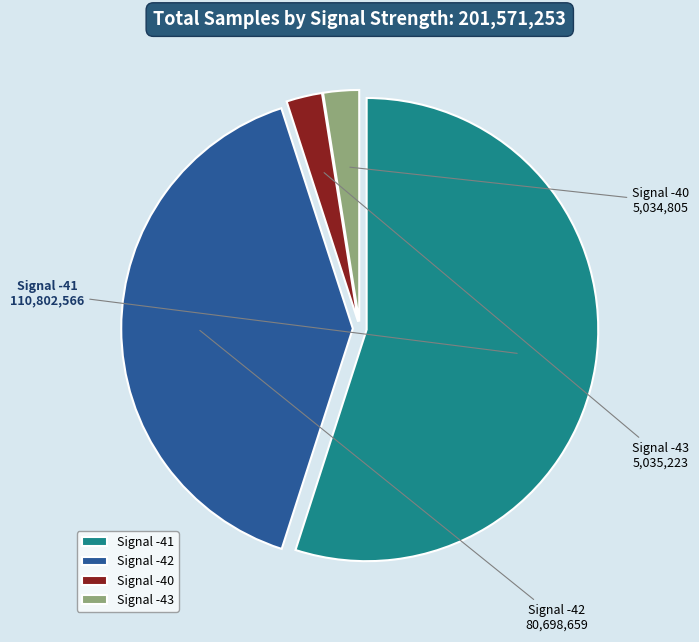

Approximately how many times larger is the value at Signal -40 compared to Signal -43?

1.0